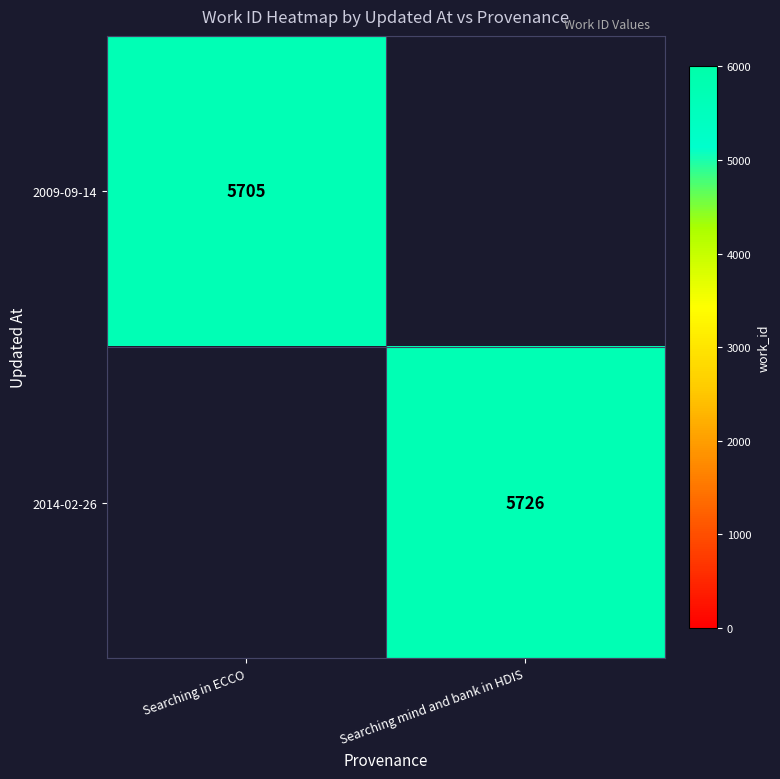

At how many categories does at least one series exceed 2773?

2